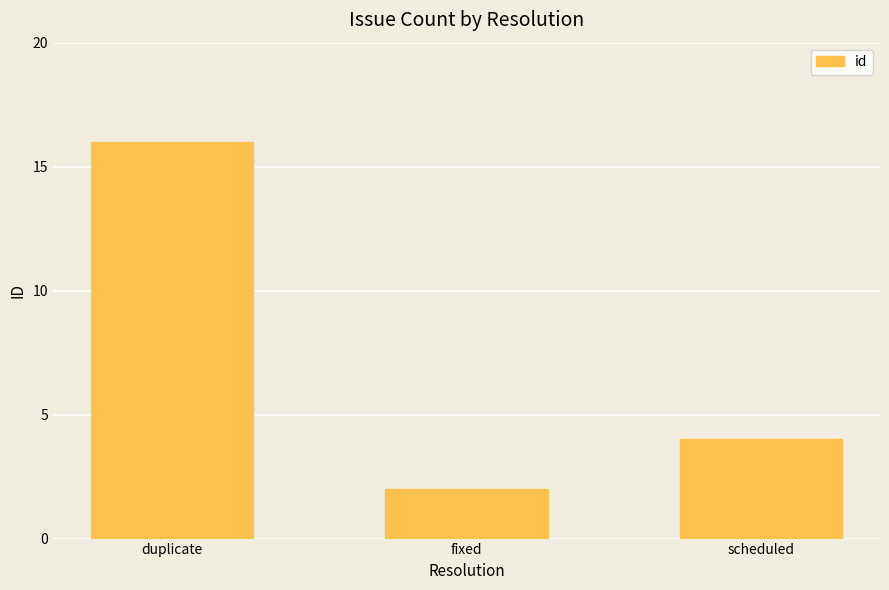

The chart shows a value of 2 at fixed. True or false?

True